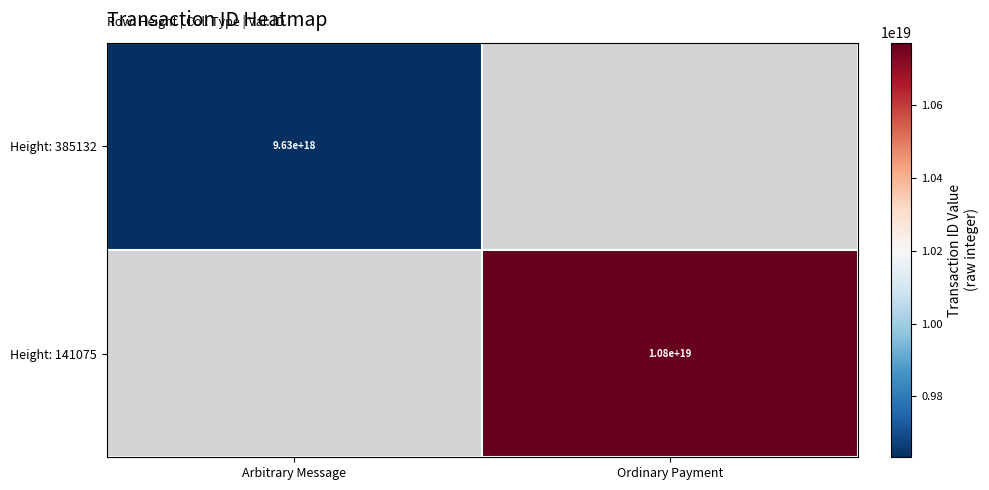

Count the number of categories in the chart.

2